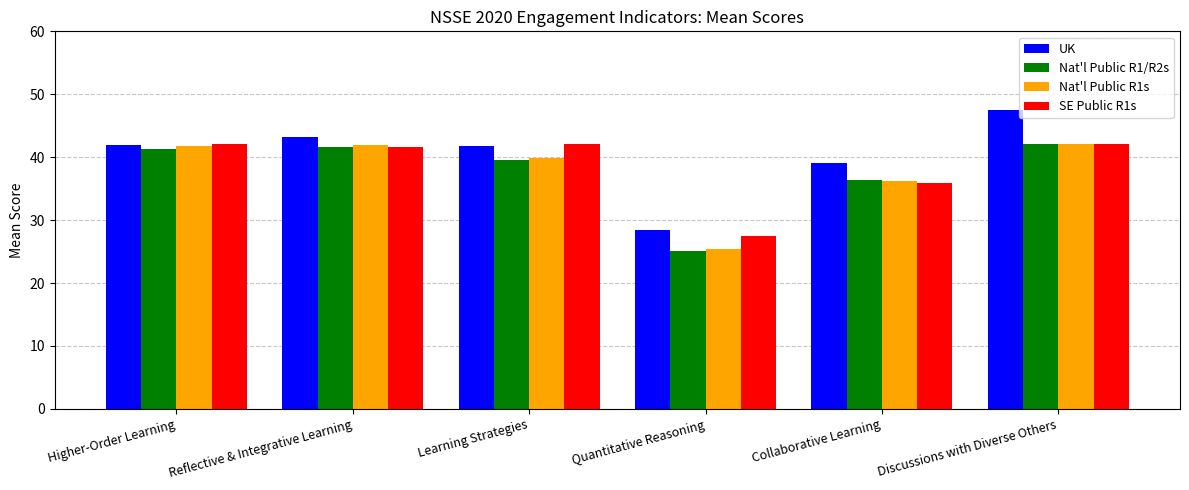

What is the spread (max minus min) of values at Discussions with Diverse Others?

5.4